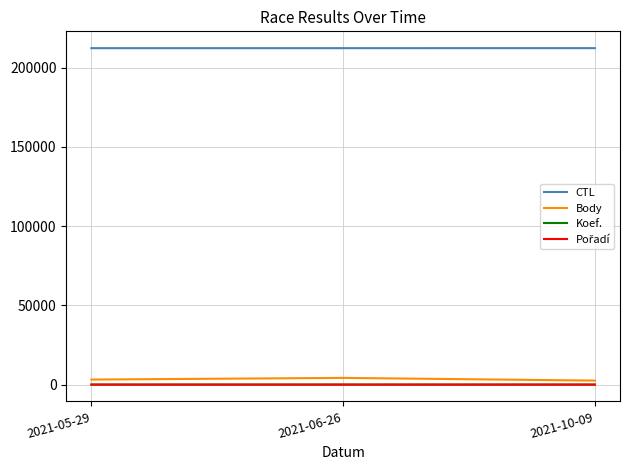

The value of CTL at 2021-10-09 is 132929. True or false?

False